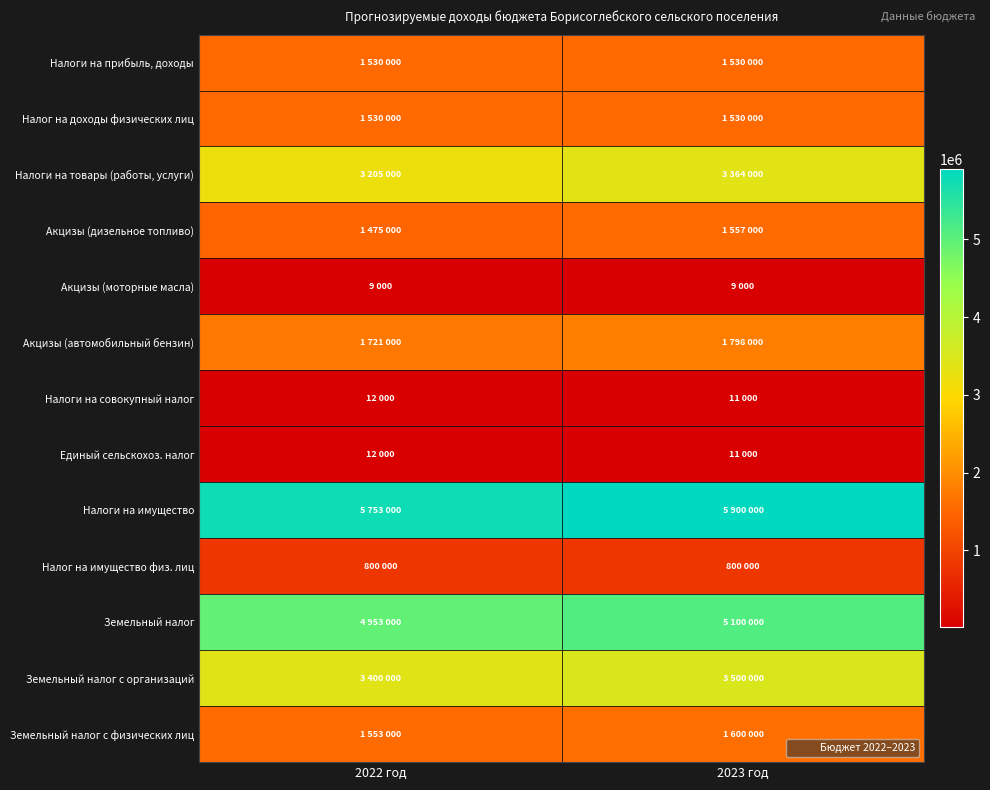

Reading right to left, what are all the values shown in this chart?

Налоги на прибыль, доходы: 2023 год=1530000	2022 год=1530000
Налог на доходы физических лиц: 2023 год=1530000	2022 год=1530000
Налоги на товары (работы, услуги): 2023 год=3364000	2022 год=3205000
Акцизы (дизельное топливо): 2023 год=1557000	2022 год=1475000
Акцизы (моторные масла): 2023 год=9000	2022 год=9000
Акцизы (автомобильный бензин): 2023 год=1798000	2022 год=1721000
Налоги на совокупный налог: 2023 год=11000	2022 год=12000
Единый сельскохоз. налог: 2023 год=11000	2022 год=12000
Налоги на имущество: 2023 год=5900000	2022 год=5753000
Налог на имущество физ. лиц: 2023 год=800000	2022 год=800000
Земельный налог: 2023 год=5100000	2022 год=4953000
Земельный налог с организаций: 2023 год=3500000	2022 год=3400000
Земельный налог с физических лиц: 2023 год=1600000	2022 год=1553000